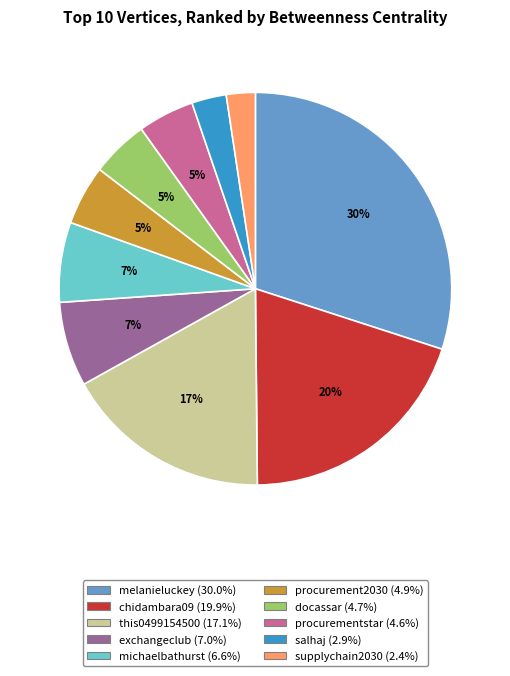

Is docassar the majority of the pie?

No